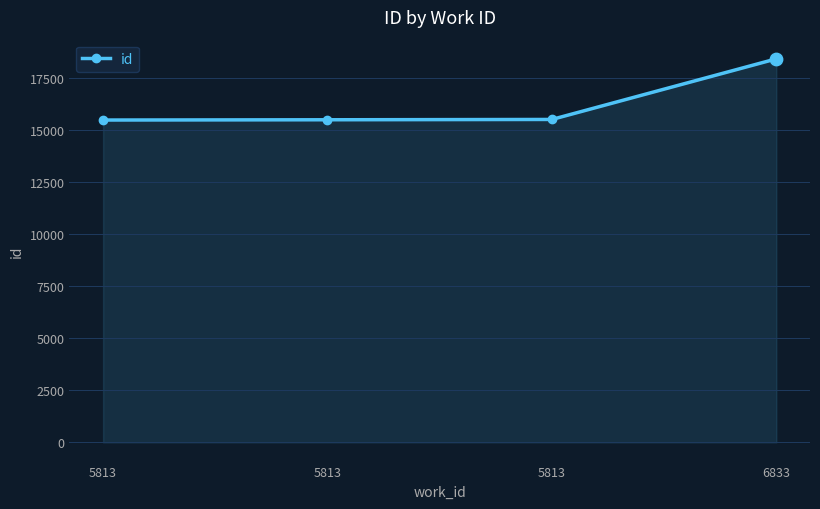

Which has a higher value, 5813 or 6833?

6833